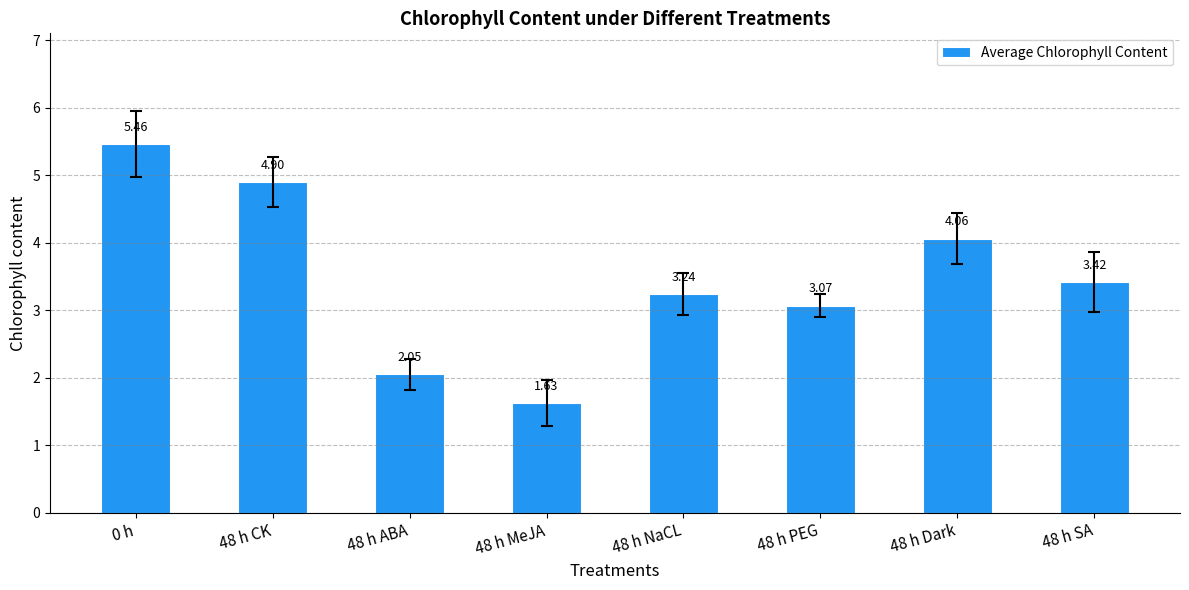

The chart shows a value of 5.0 at 48 h NaCL. True or false?

False